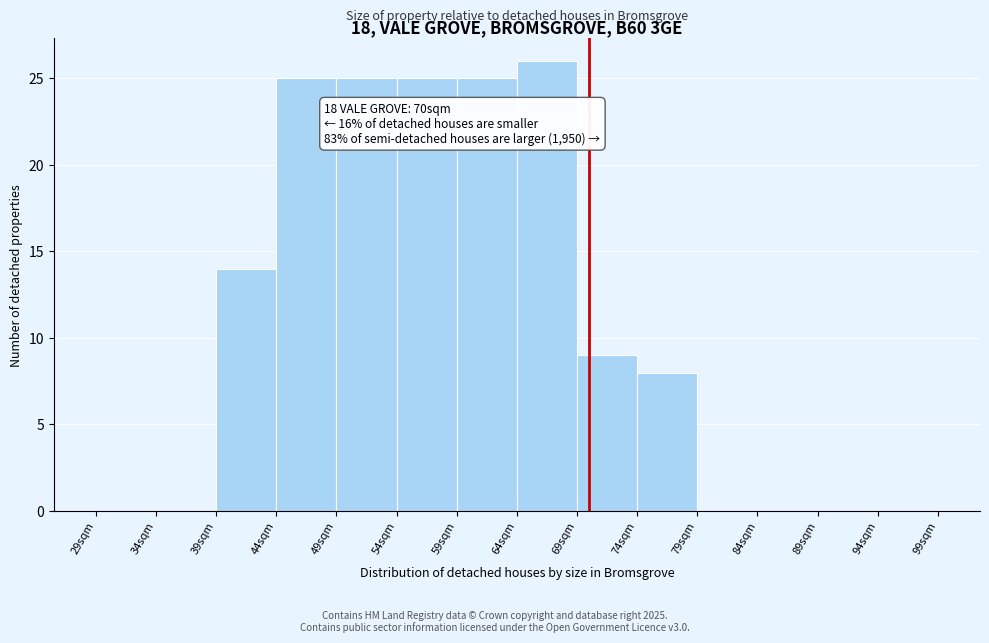

Over which range of the x-axis is the bar tallest?

64 to 69